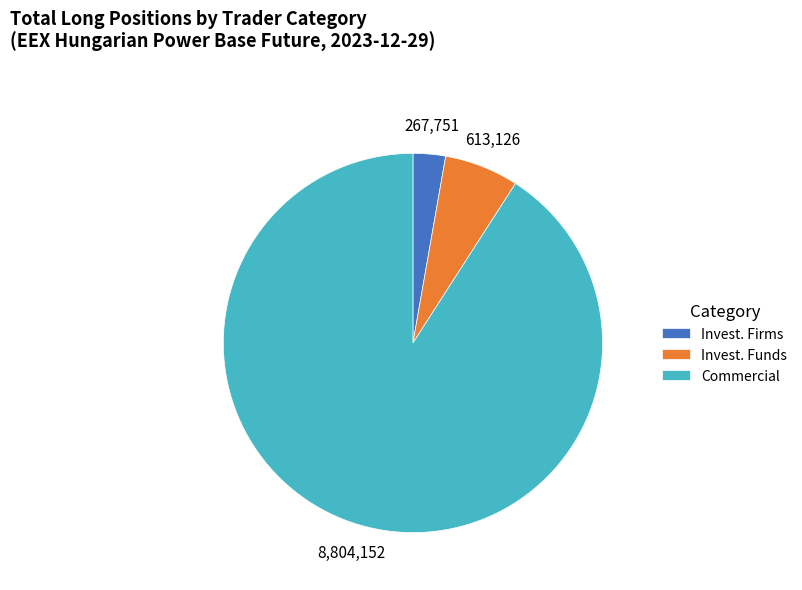

What is the smallest slice in the pie chart?

Invest. Firms